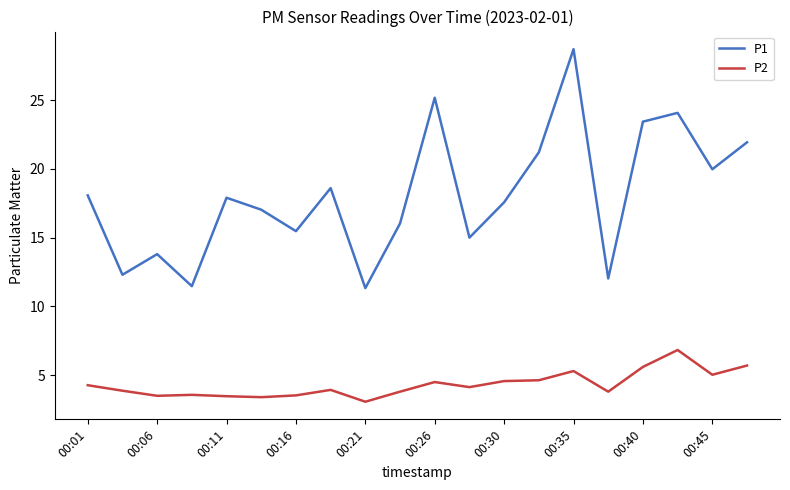

What are all the series names shown in the legend?

P1, P2